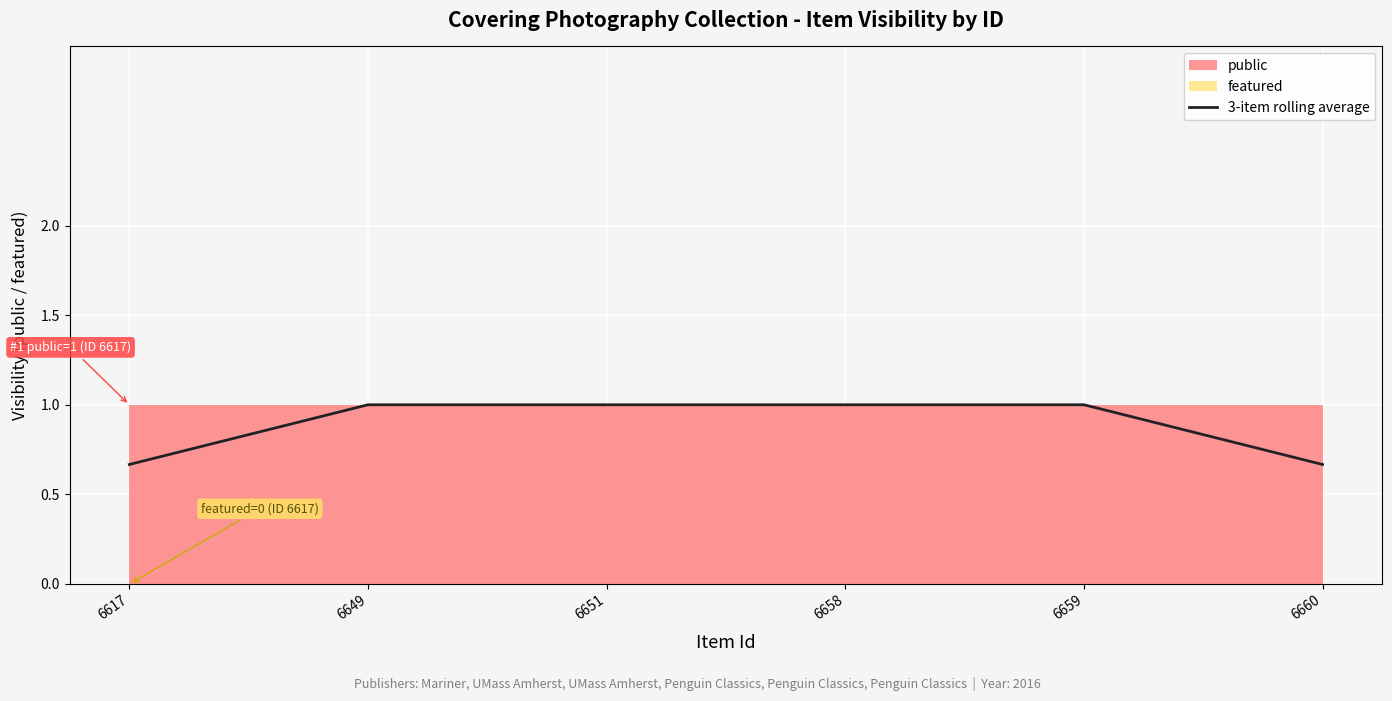

What is the maximum value shown in the chart?

1.0